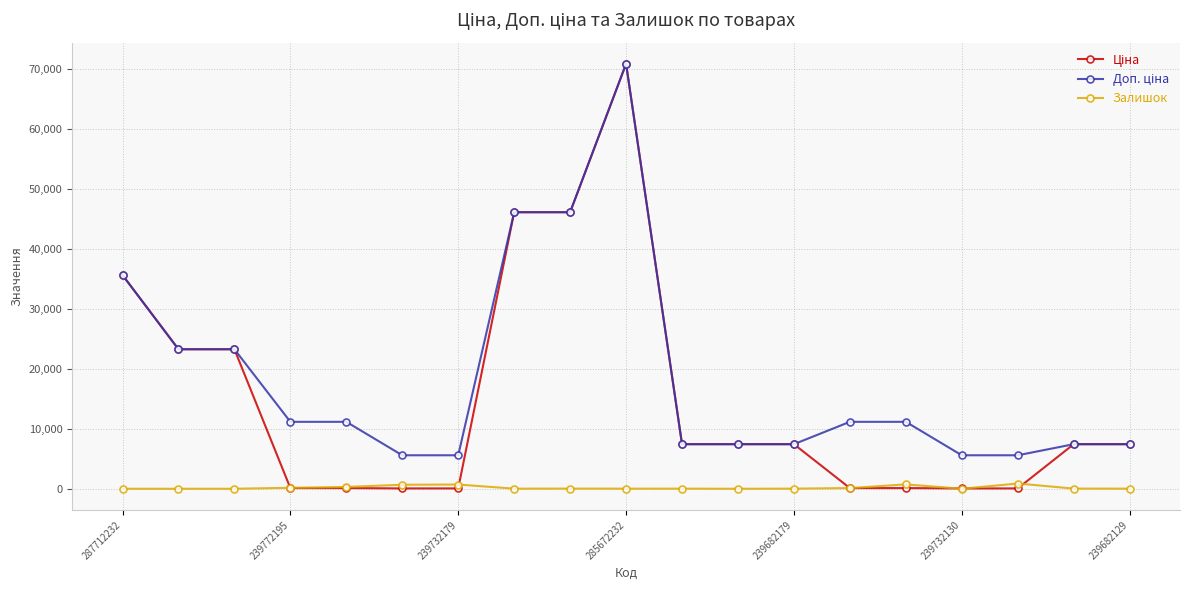

At how many categories does at least one series exceed 14010?

6